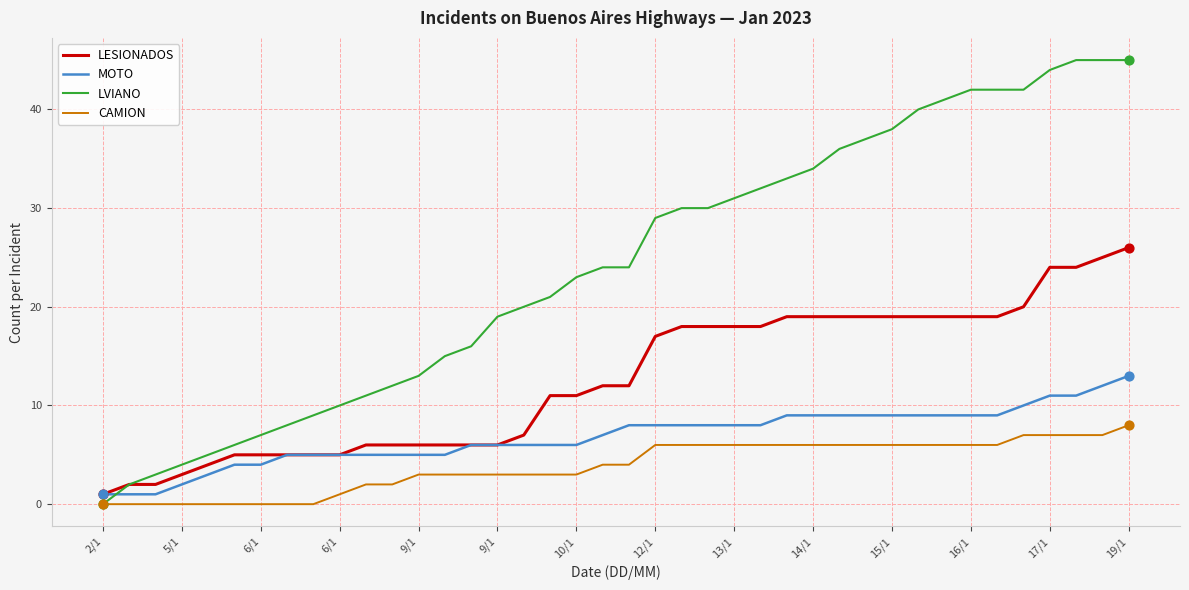

Which series has the largest total across all categories?

LVIANO